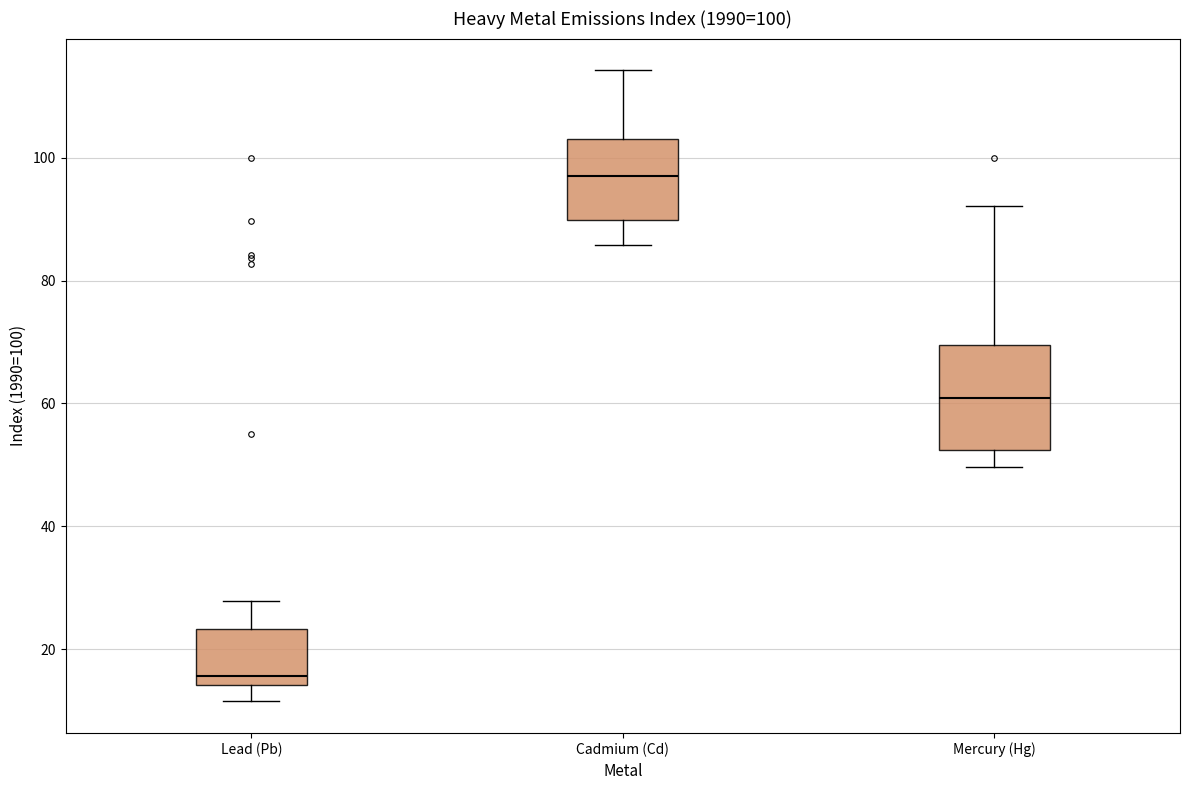

Which box's median line is the highest?

Cadmium (Cd)